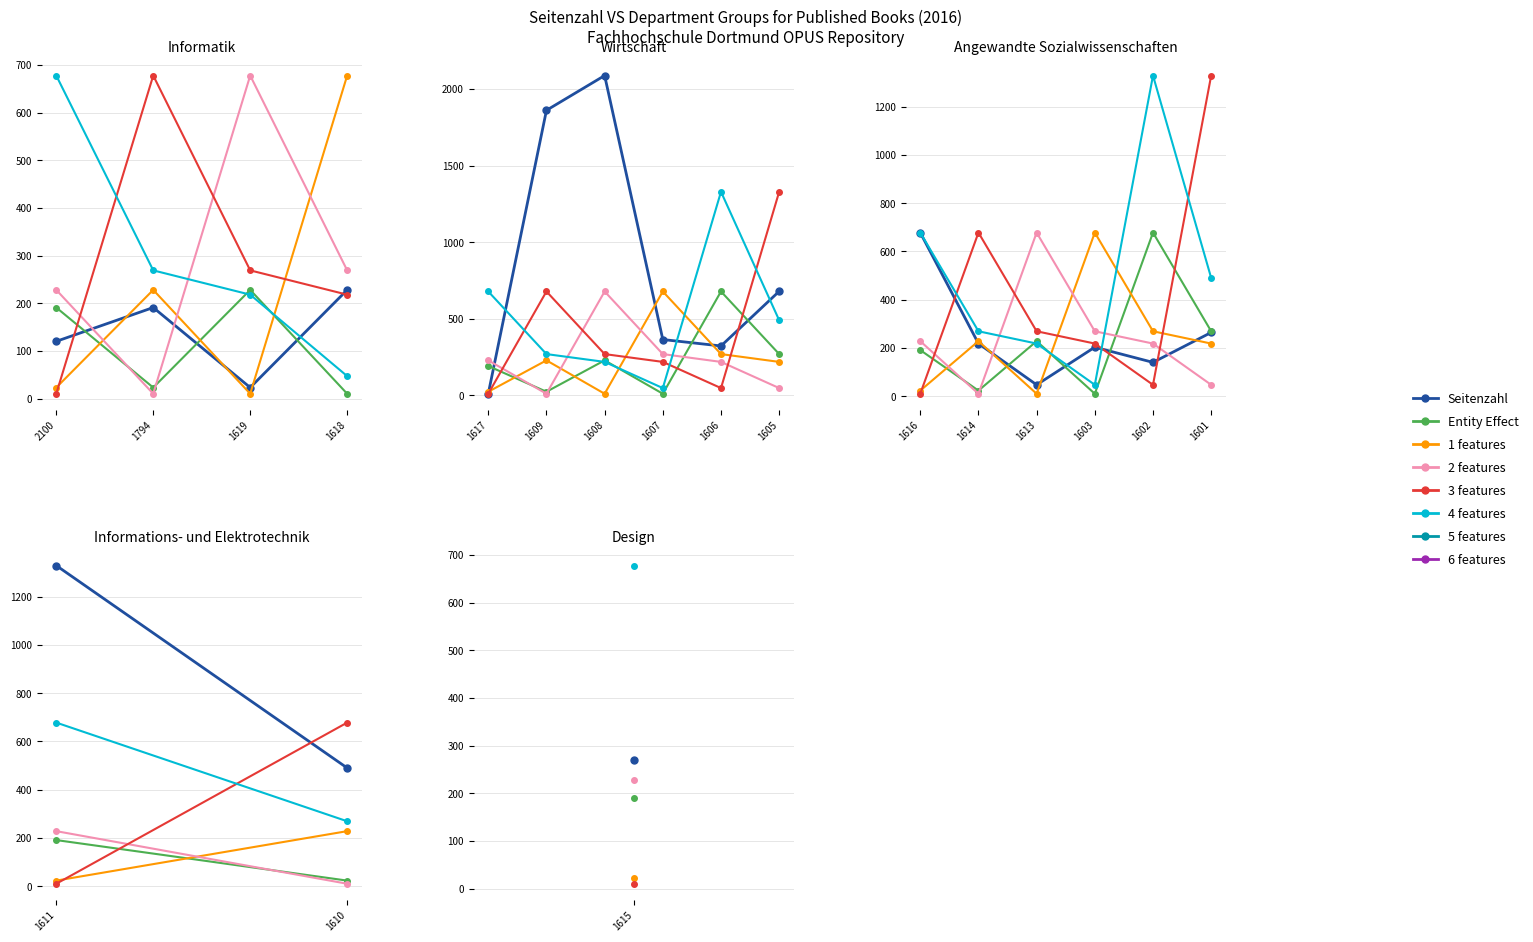

What is the minimum value shown in the chart?

10